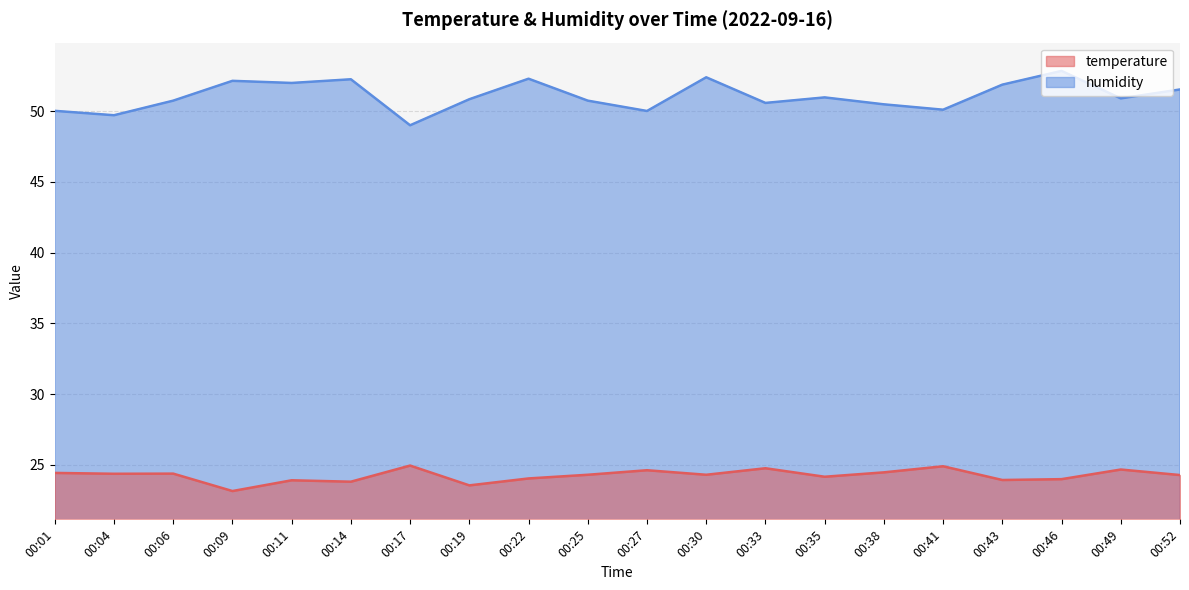

How many values in the temperature series exceed 24?

14